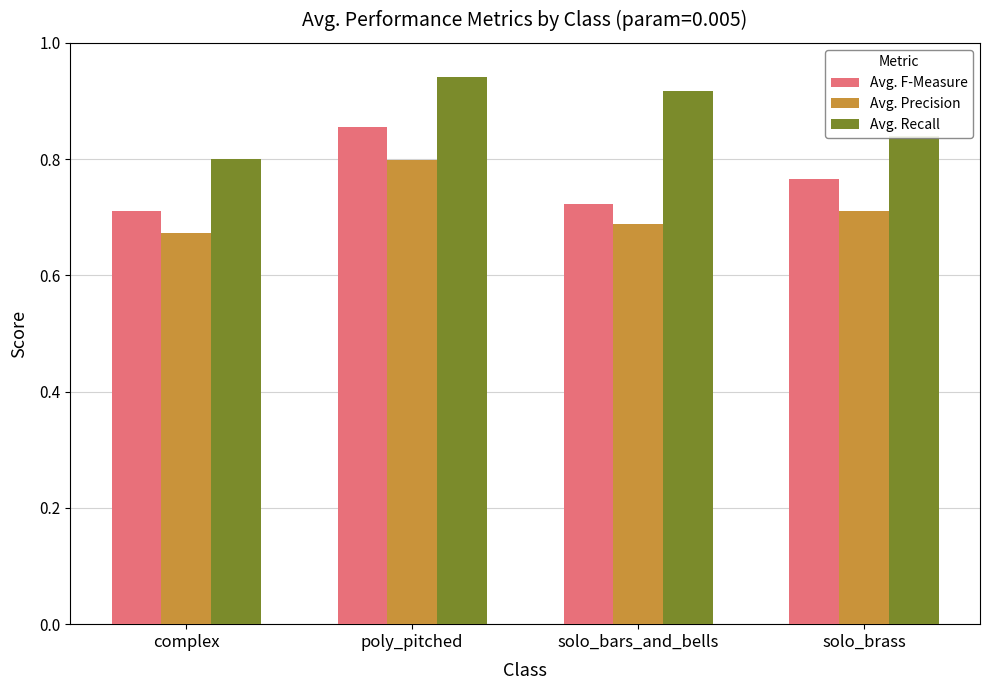

Which series has the largest range (max minus min)?

Avg. F-Measure